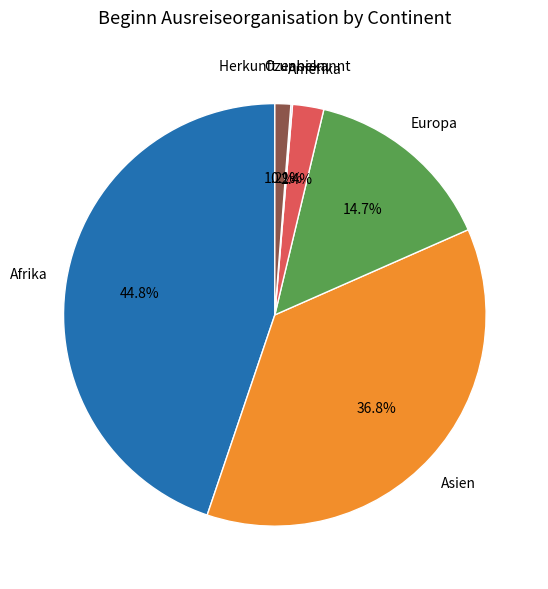

What percentage is NOT represented by Amerika?

97.6%